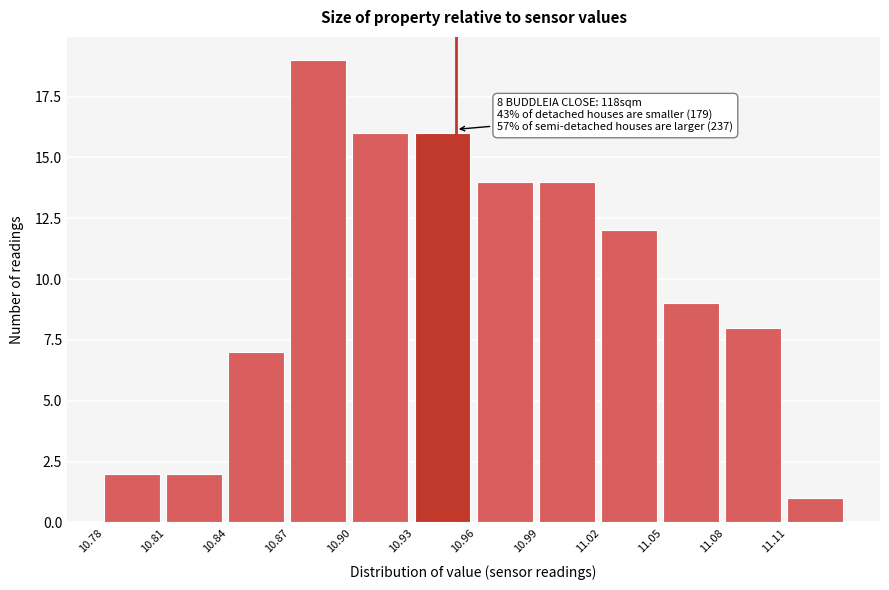

Which range on the x-axis has the tallest bar?

10.87 to 10.90